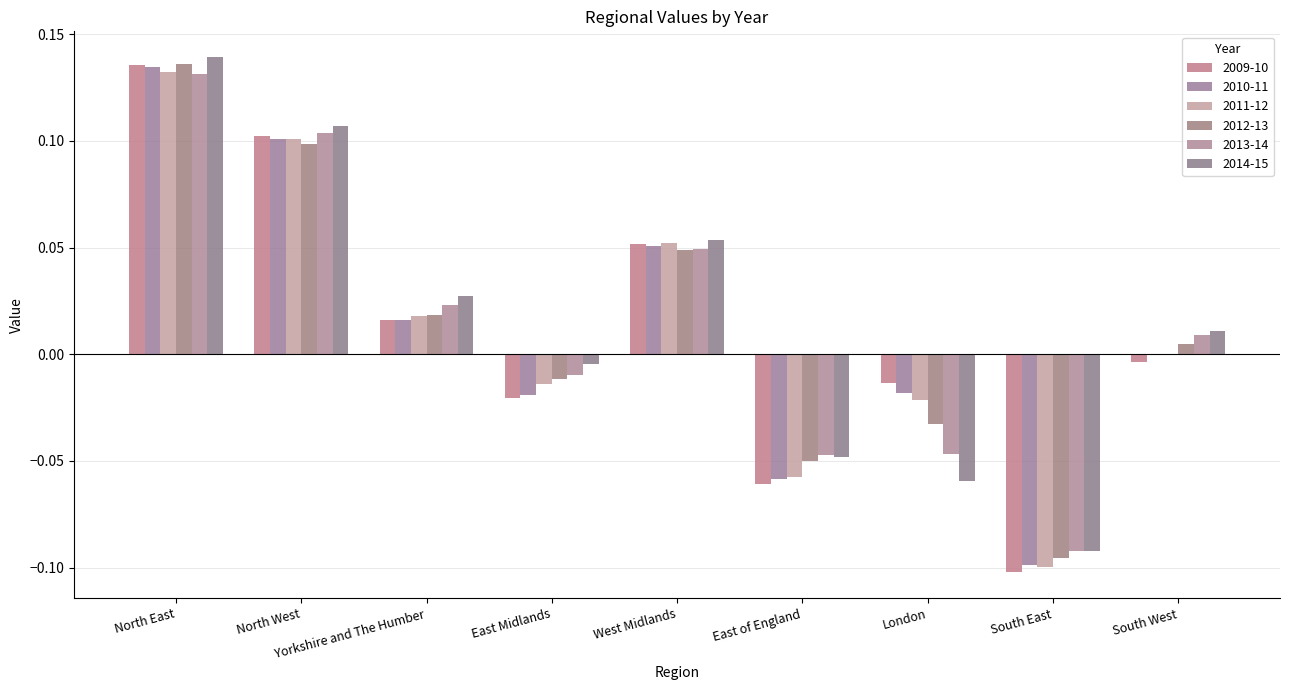

The 2014-15 series shows -0.1 at South East. True or false?

False